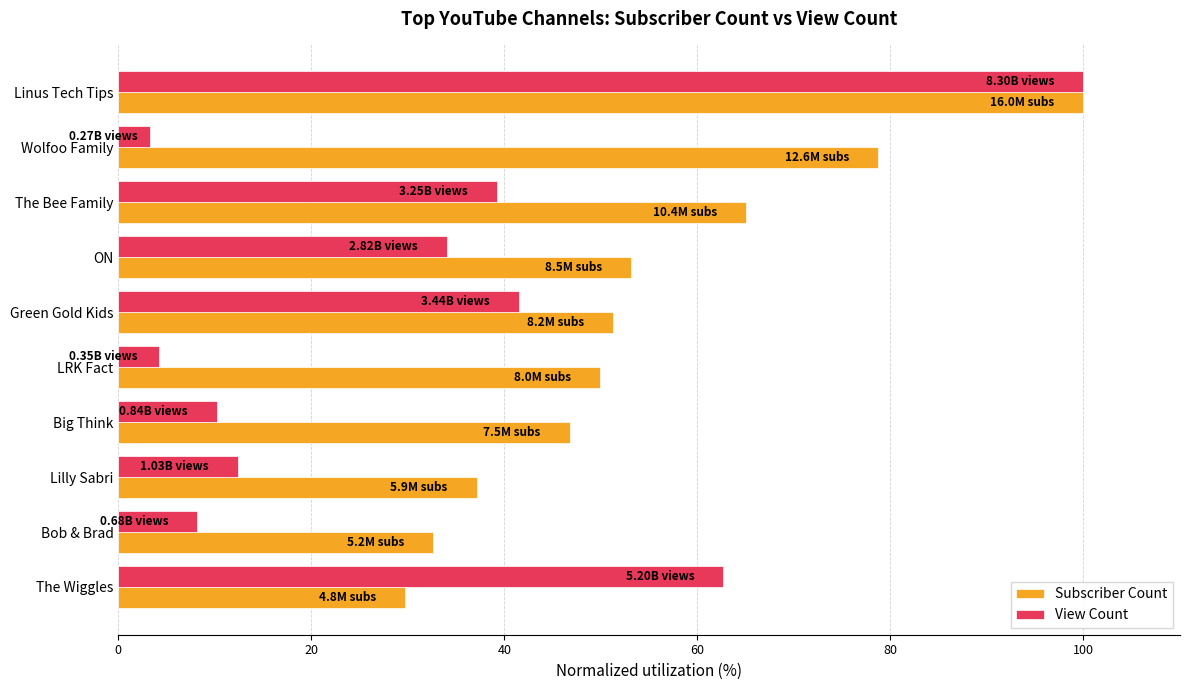

Which series has the largest total across all categories?

Subscriber Count